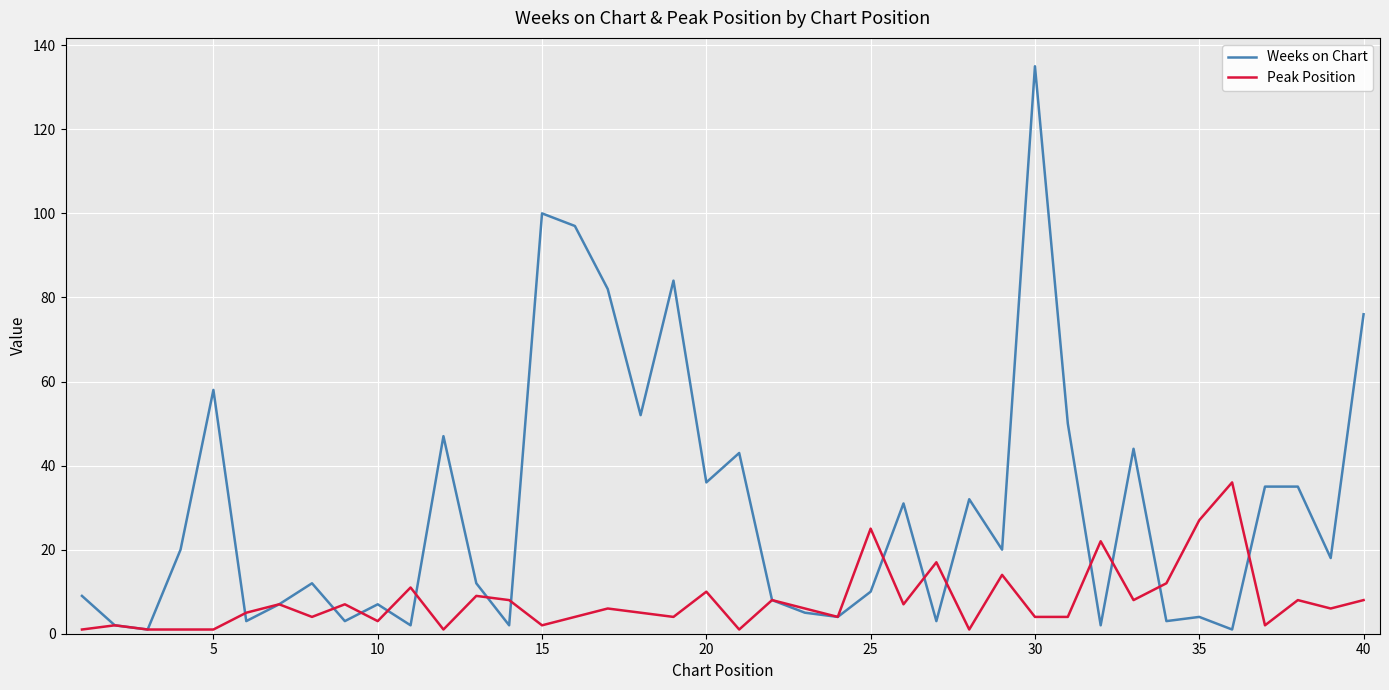

Which series has the widest spread of values?

Weeks on Chart